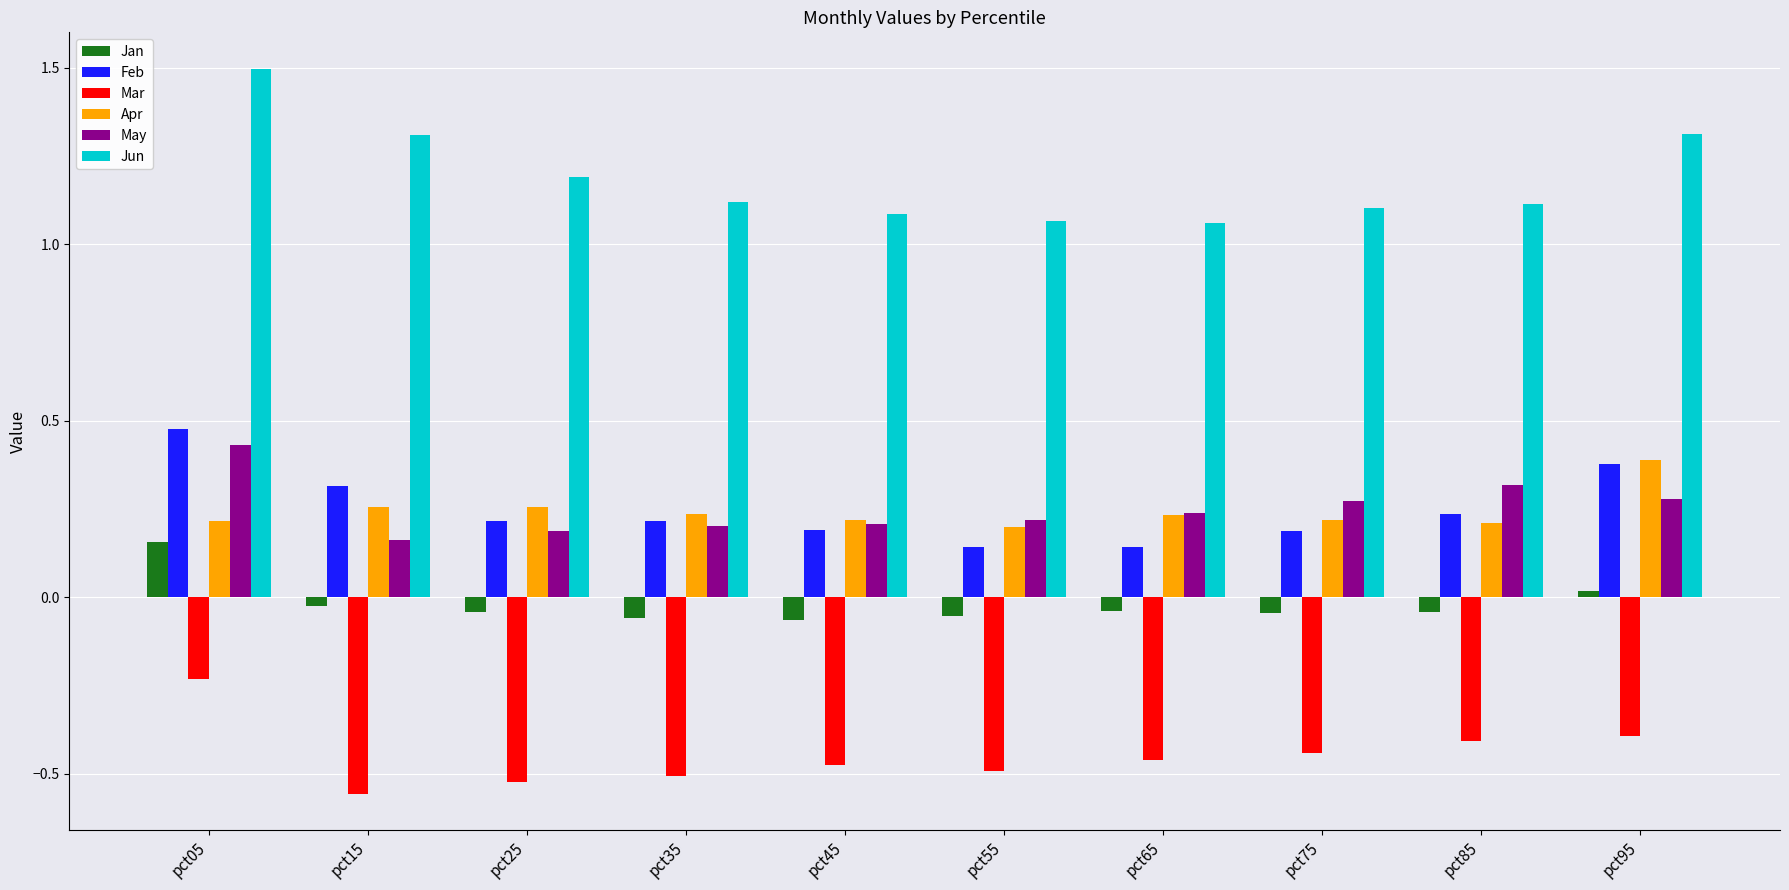

How many groups of bars are there?

10